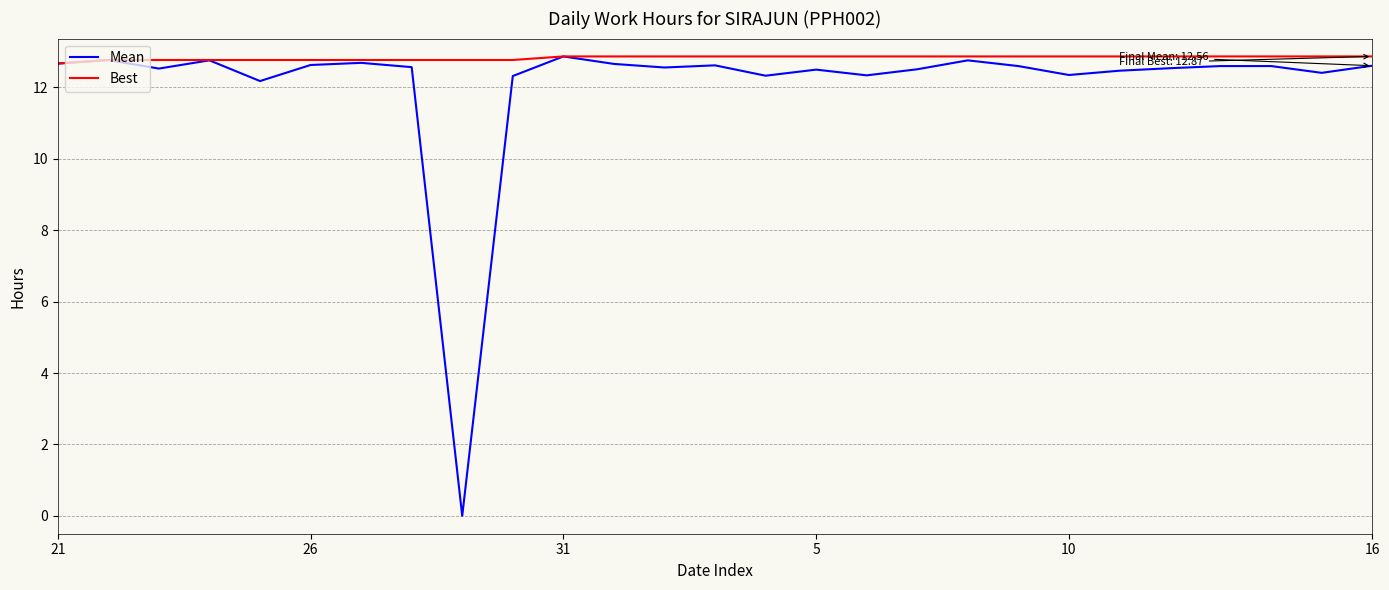

What is the average value of the Best series?

12.8